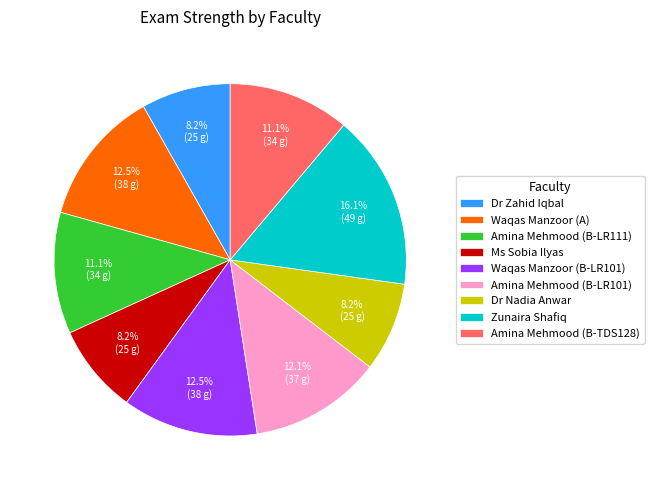

How much of the chart is everything except Dr Zahid Iqbal?

91.8%